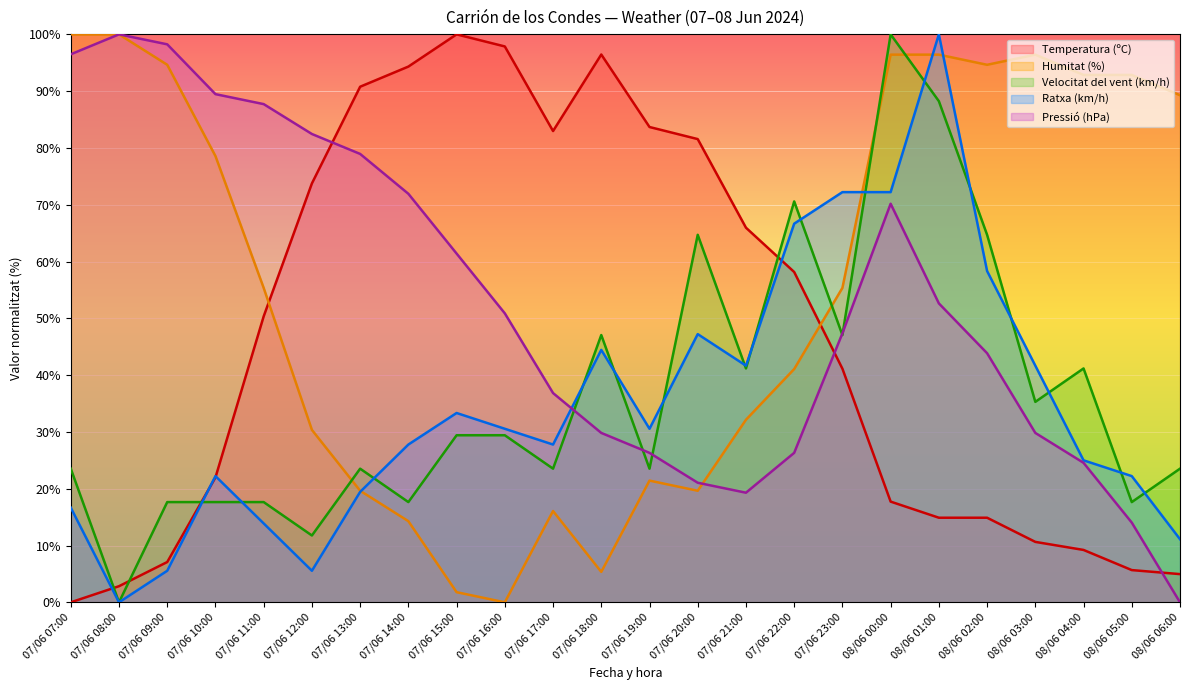

How many values in the Pressió (hPa) series are below 50?

12